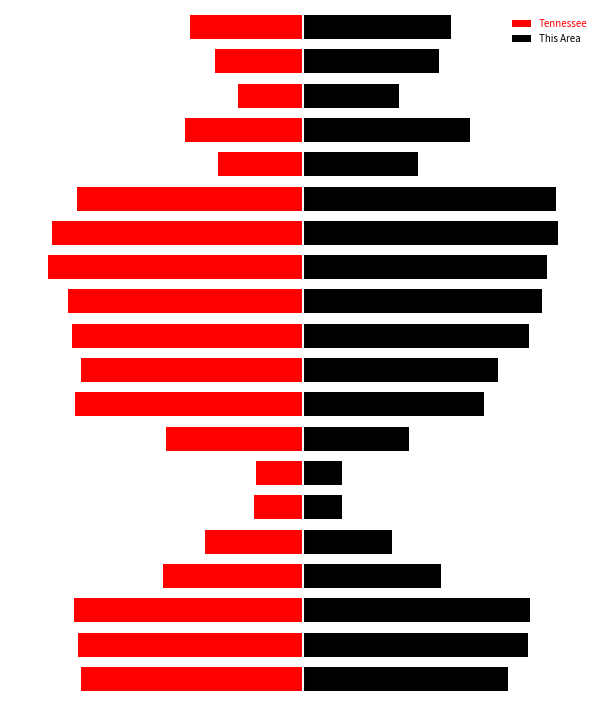

What is the average value of the Tennessee series?

-1506.8